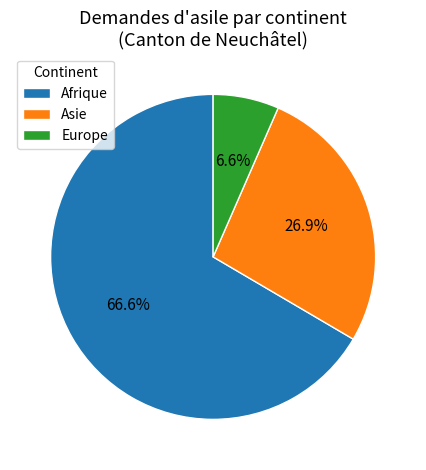

To the nearest percent, what portion does Europe represent?

7%